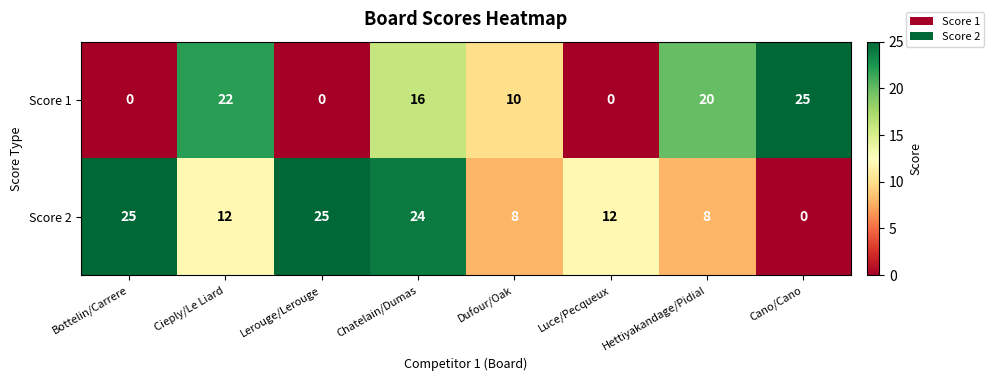

List the series in order of their overall mean, lowest first.

Score 1, Score 2